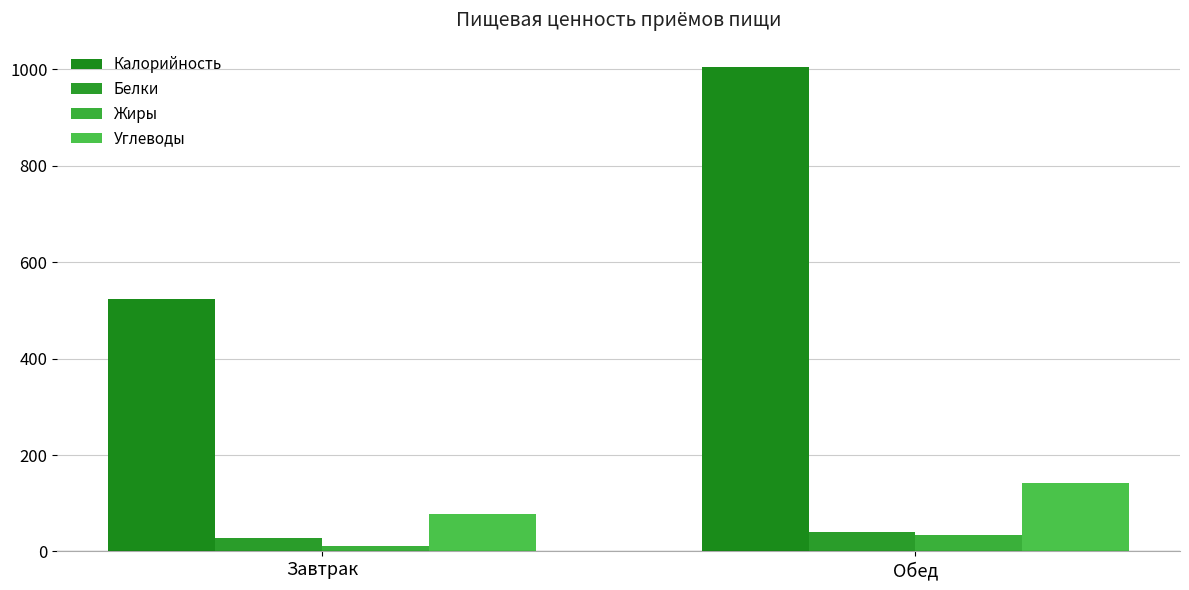

What is the approximate value of Калорийность at Завтрак?

523.0